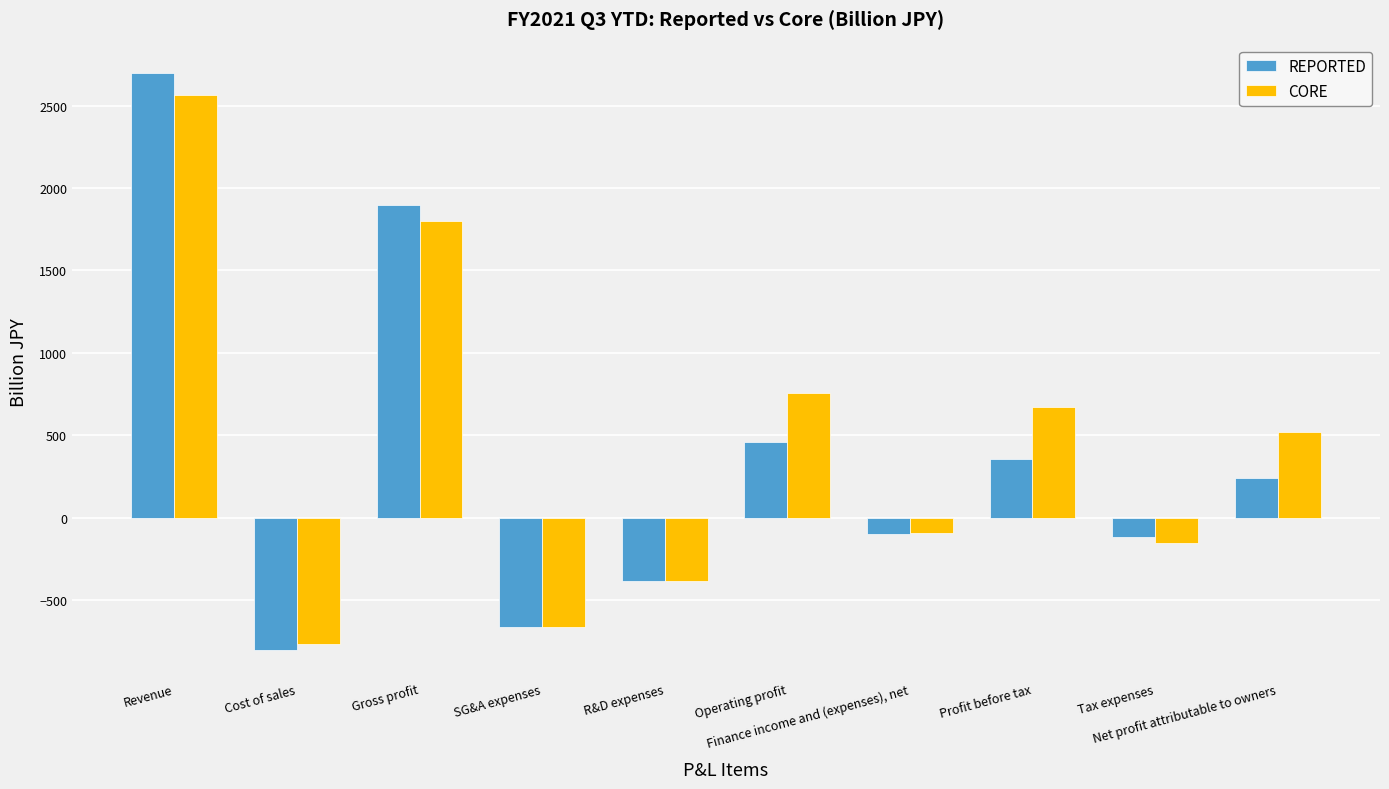

Which series has the largest total across all categories?

CORE